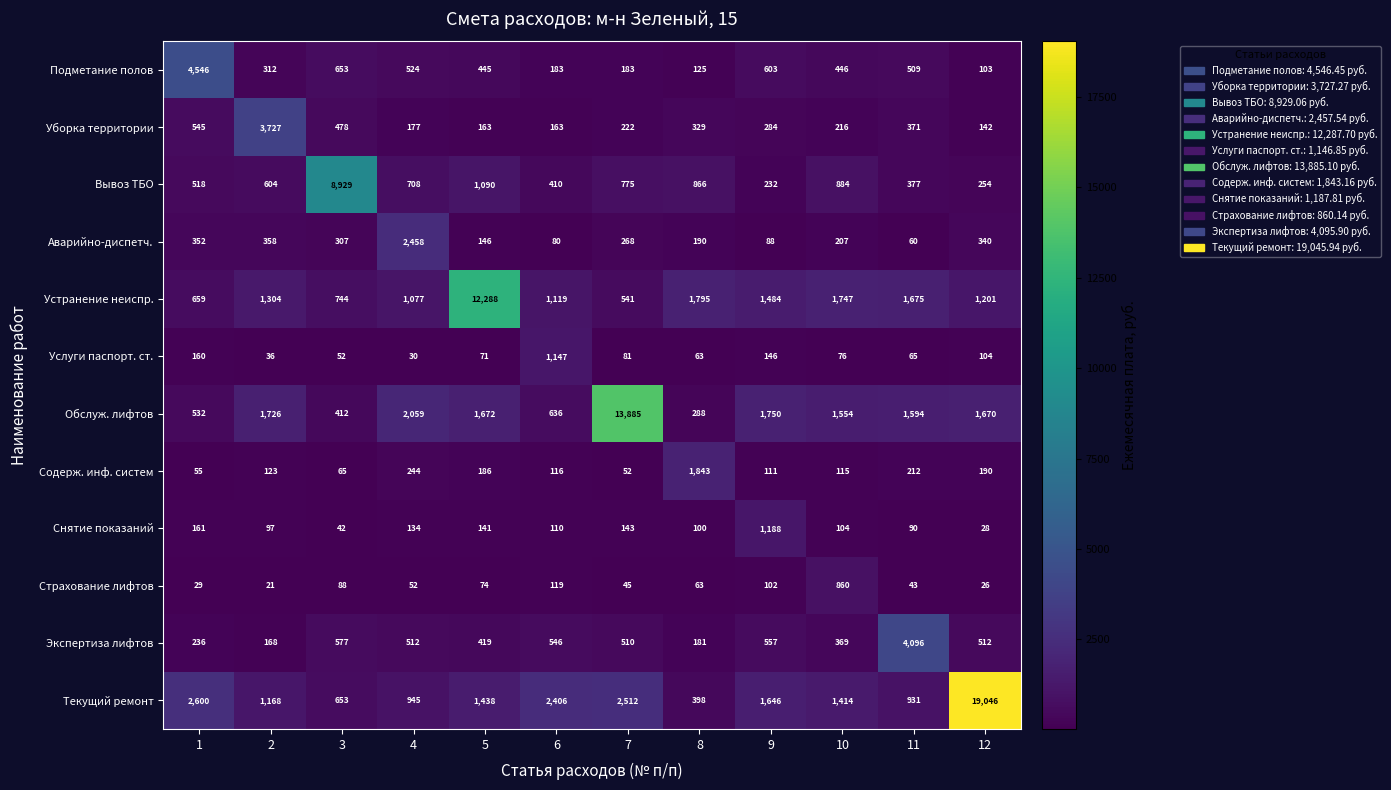

Rank the series by their maximum value, from lowest to highest.

Страхование лифтов, Услуги паспорт. ст., Снятие показаний, Содерж. инф. систем, Аварийно-диспетч., Уборка территории, Экспертиза лифтов, Подметание полов, Вывоз ТБО, Устранение неиспр., Обслуж. лифтов, Текущий ремонт